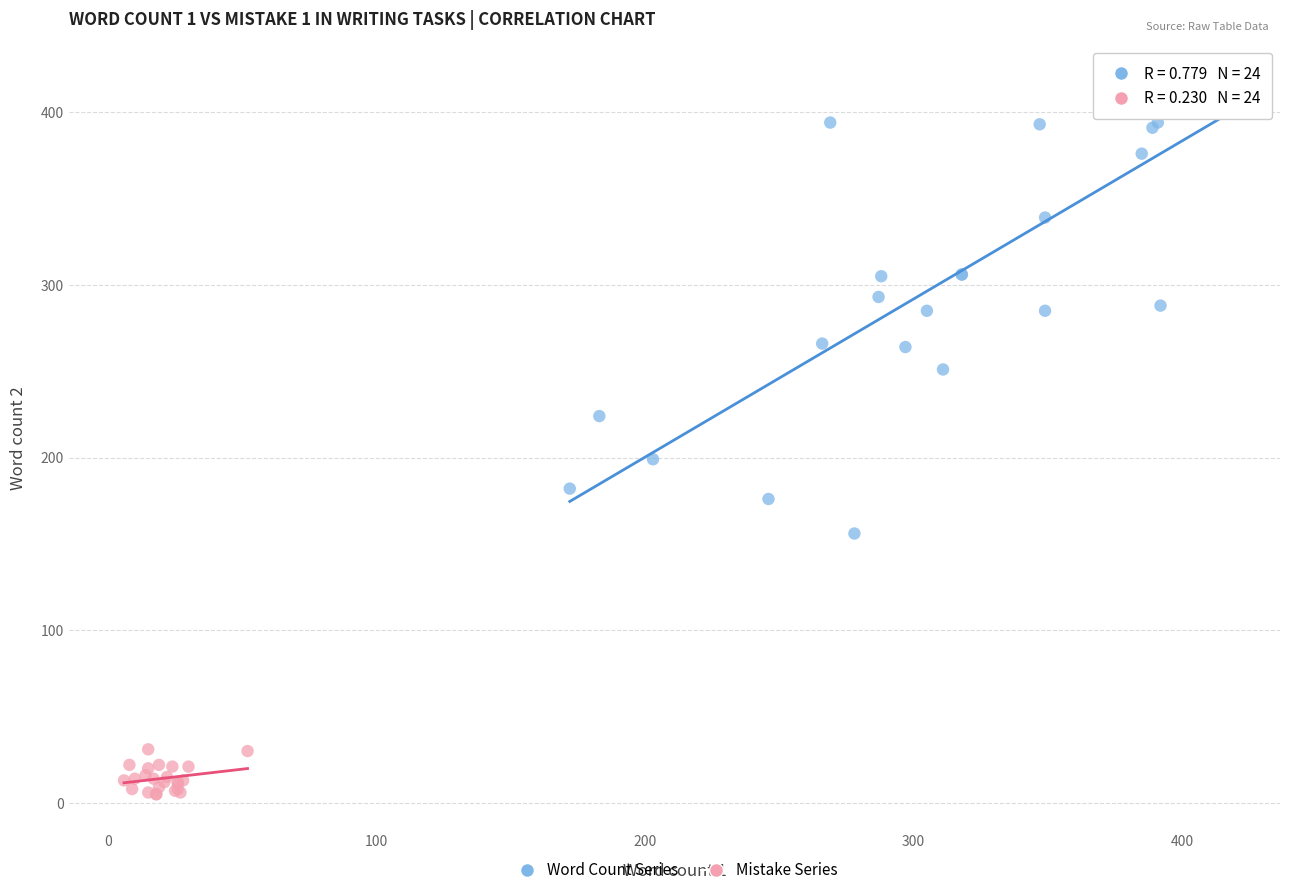

Which series contains the highest Y value?

Word Count Series